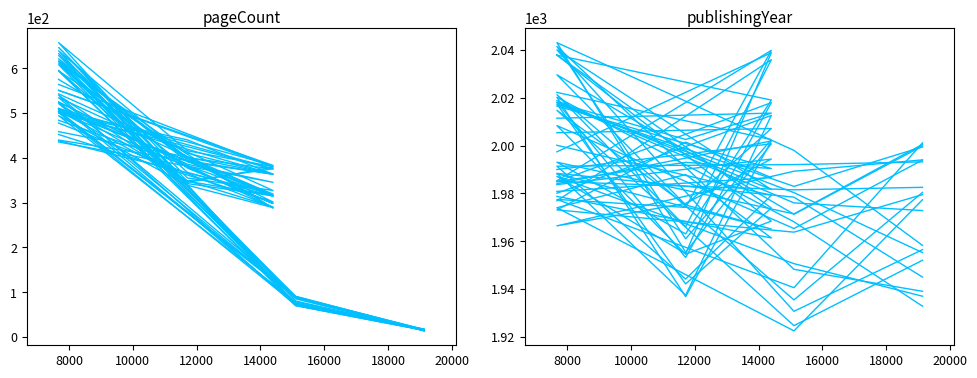

How many series are shown in this chart?

2